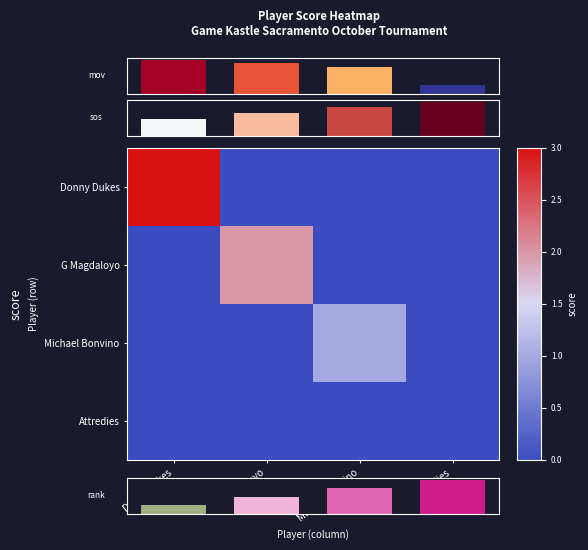

What is the difference between the maximum and second lowest values in the mov series?

183.0